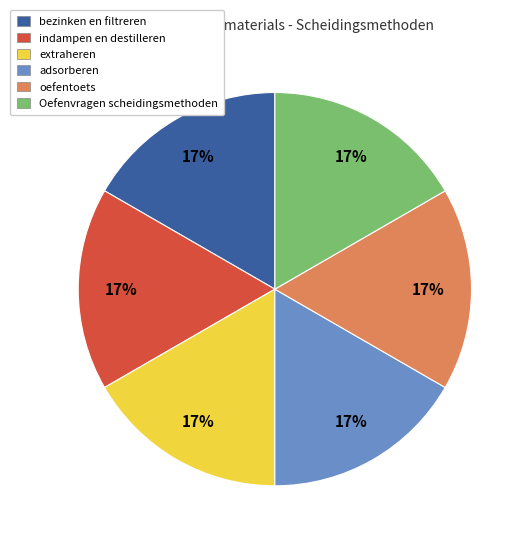

What is the ratio of the value at oefentoets to the value at indampen en destilleren?

1.0